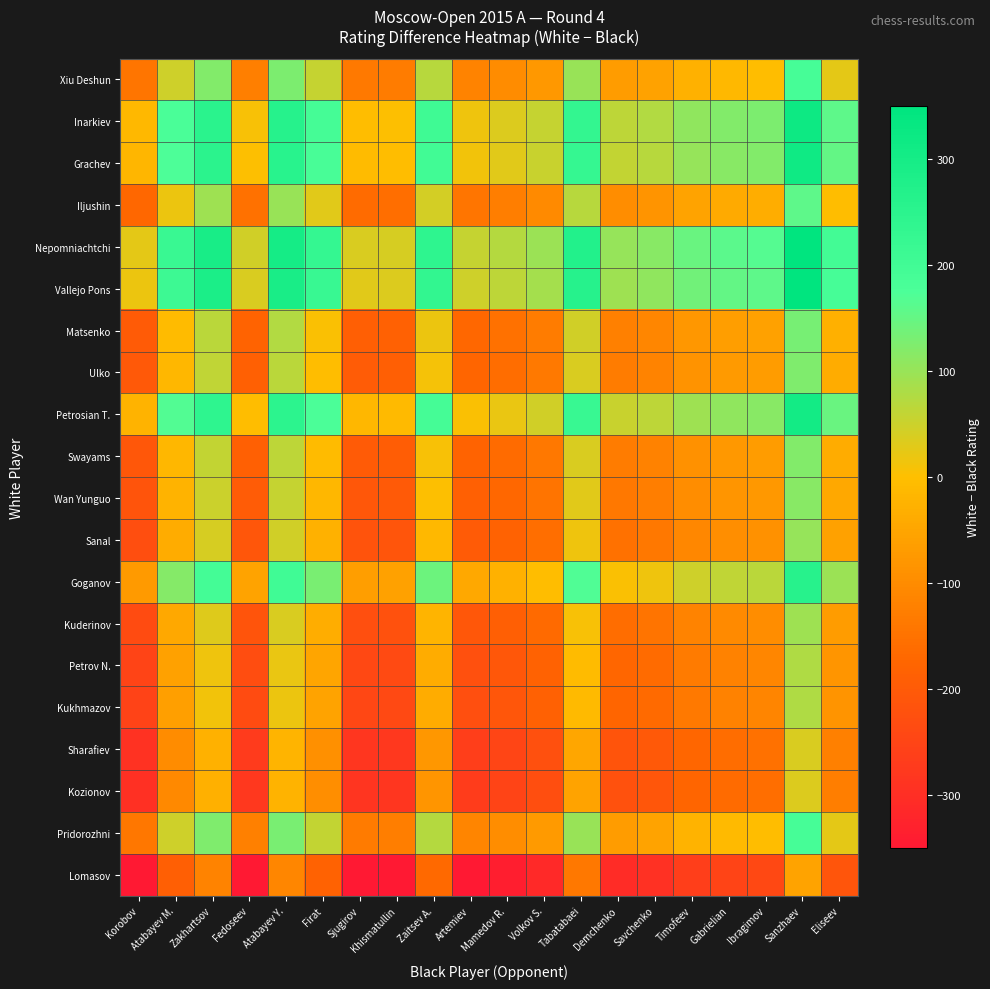

At which category is the sum across all series the highest?

Sanzhaev